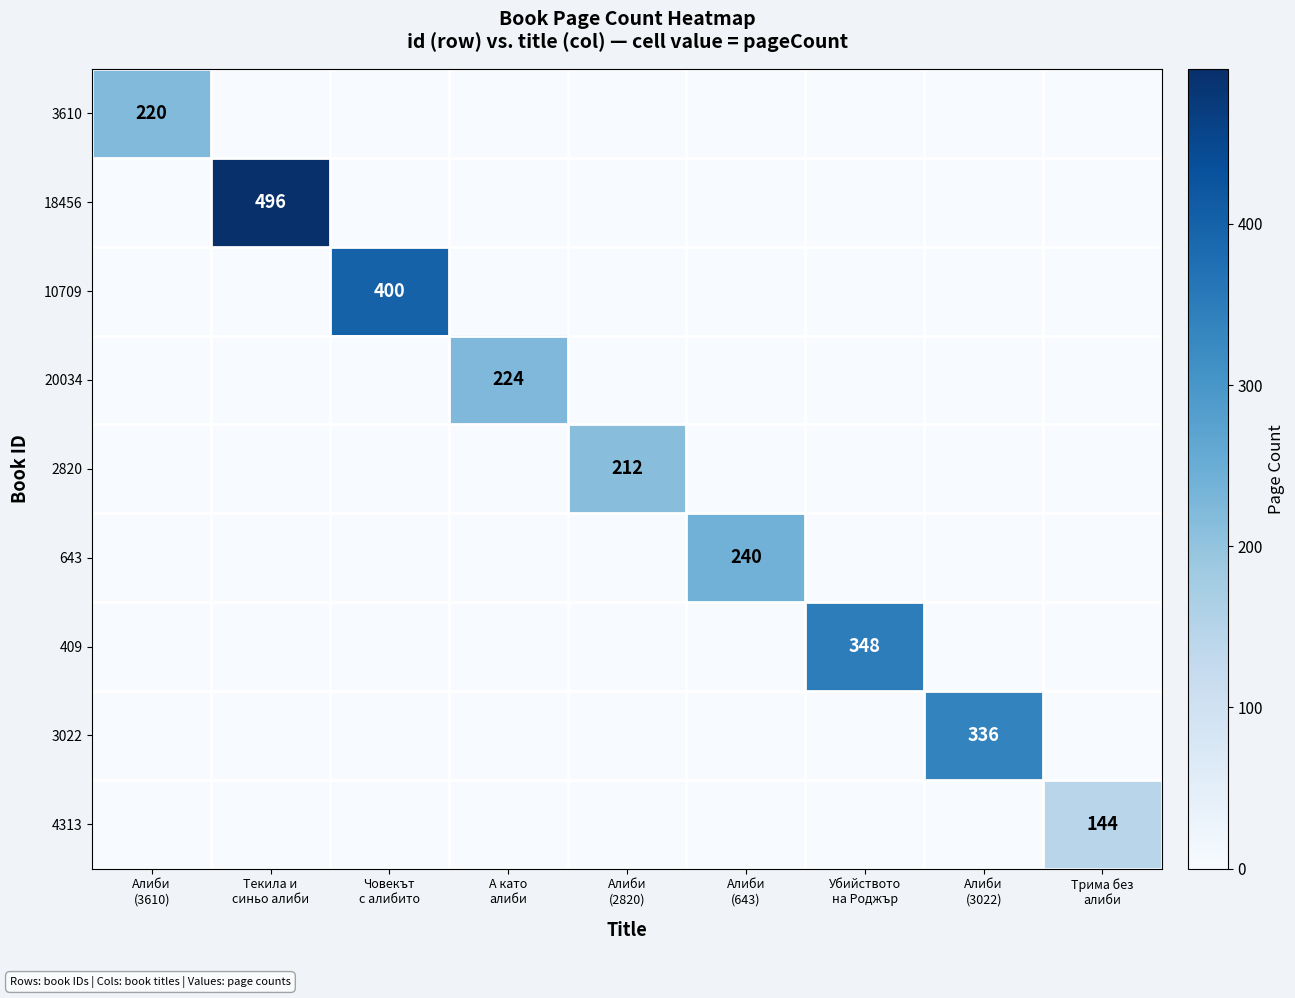

Rank the categories by 10709 value from highest to lowest.

Човекът с алибито, Алиби (3610), Текила и синьо алиби, А като алиби, Алиби (2820), Алиби (643), Убийството на Роджър, Алиби (3022), Трима без алиби